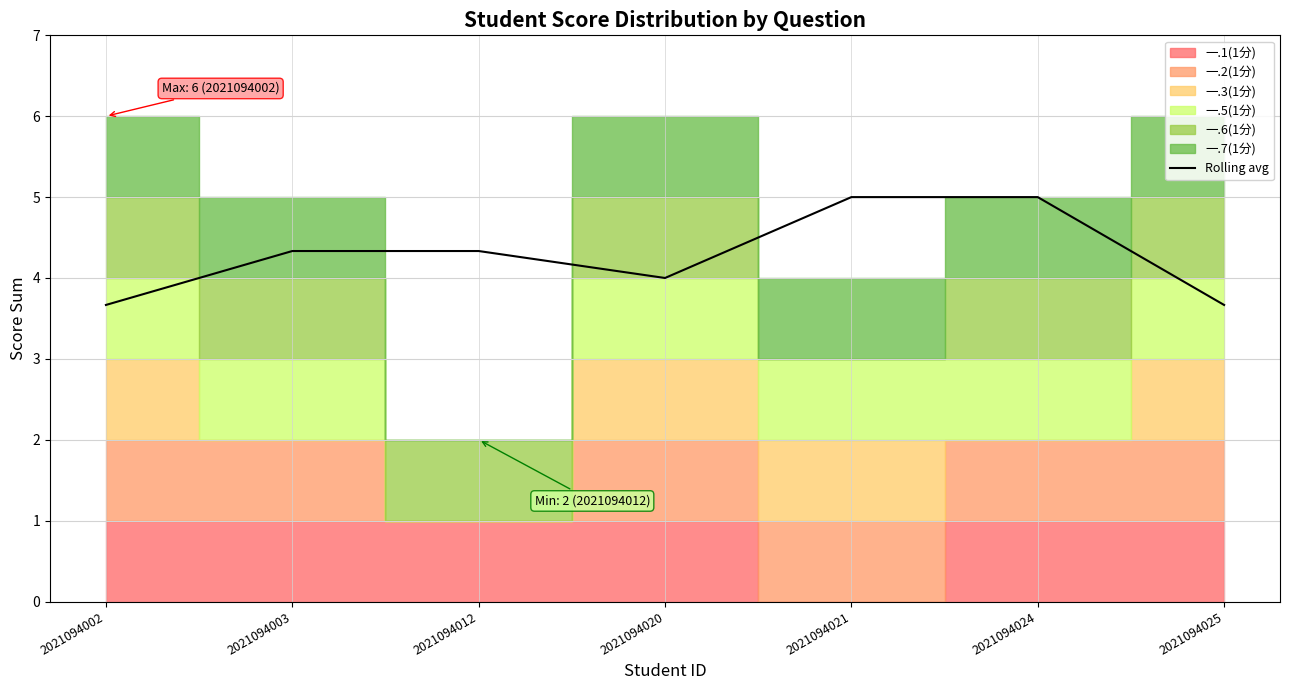

True or false: there are more than 2 points higher than both neighbors.

False